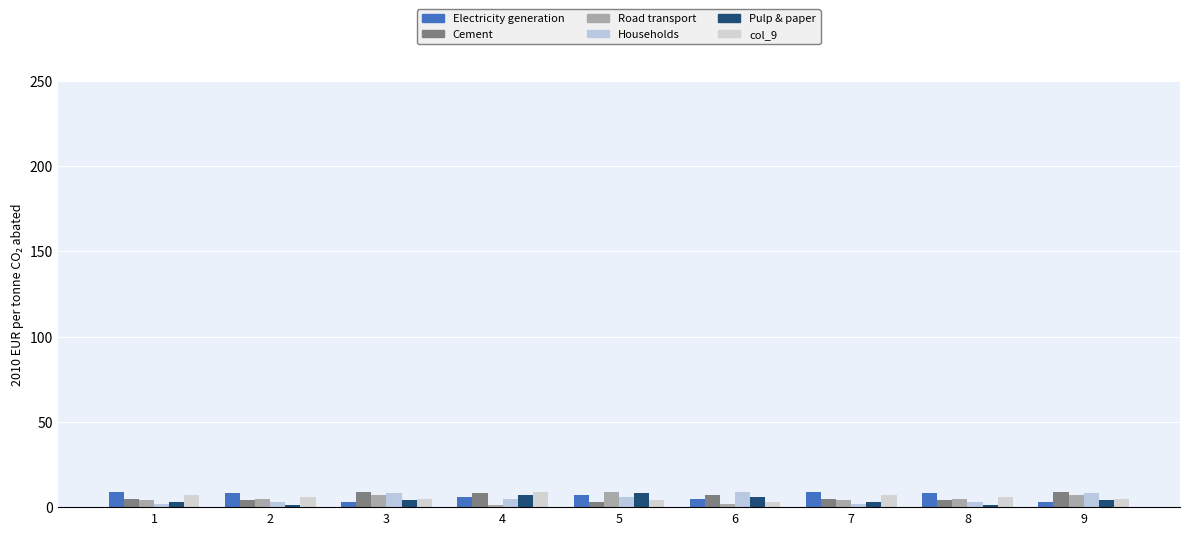

How many data points does each series have?

9